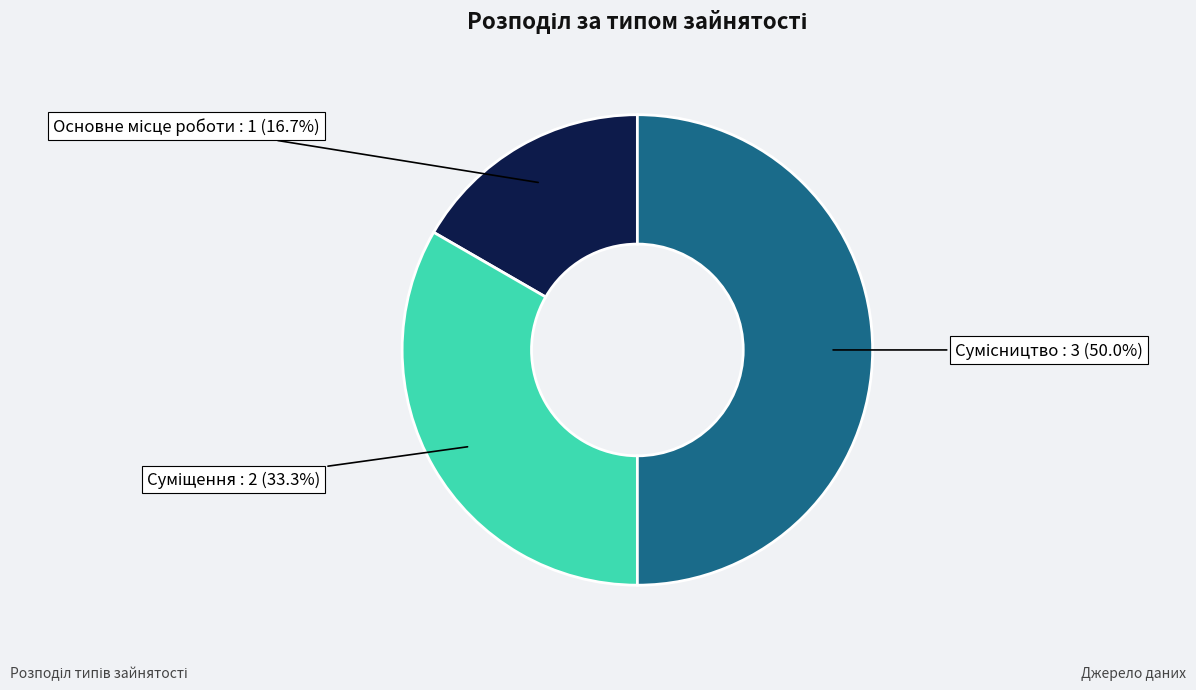

What is the change in value from Основне місце роботи to Суміщення?

+1